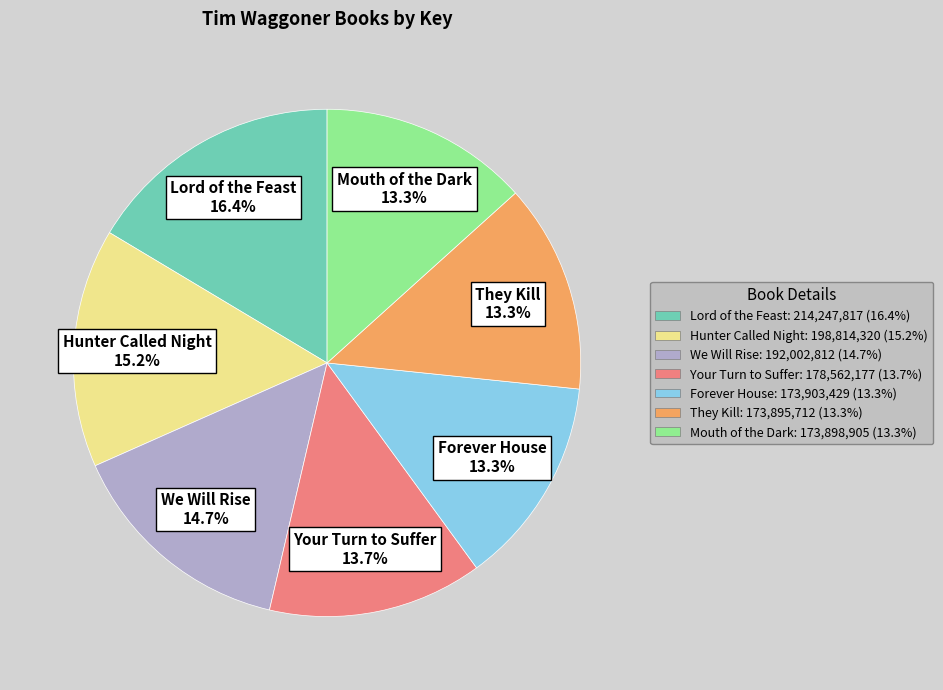

Does Forever House represent more than half of the total?

No